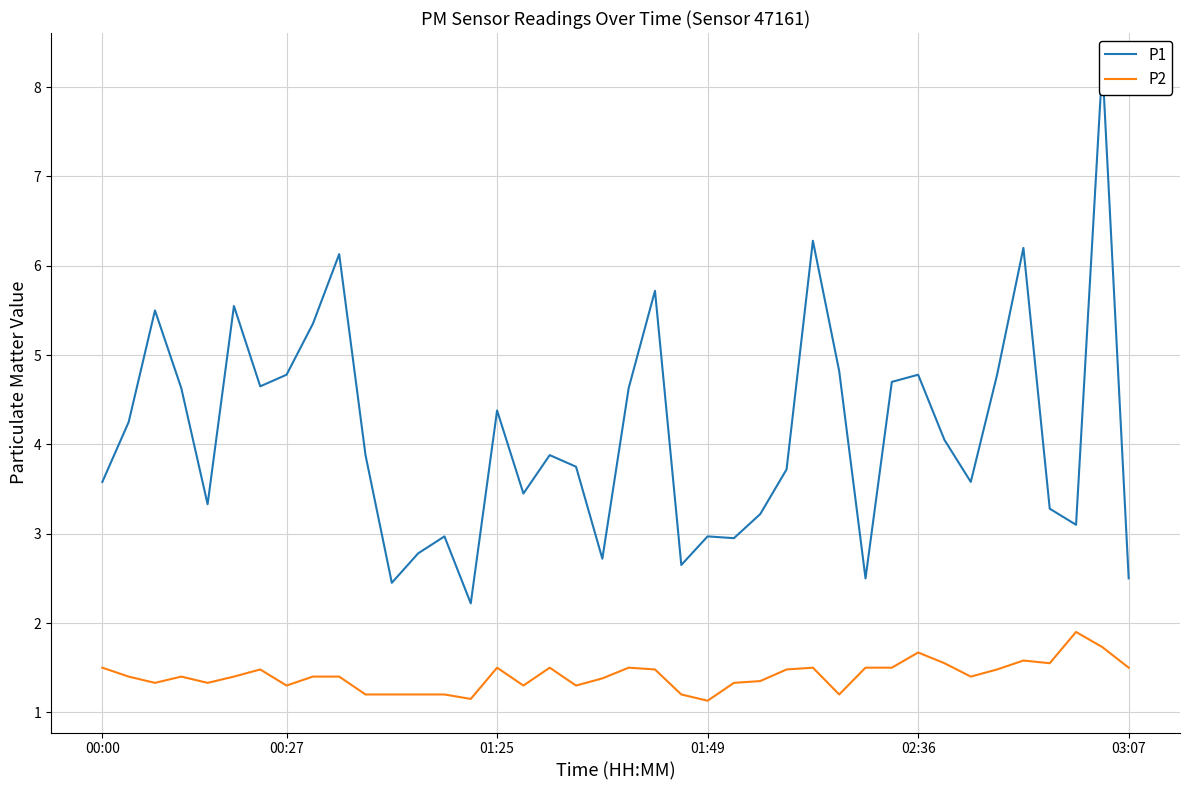

What is the maximum value for P2?

1.9